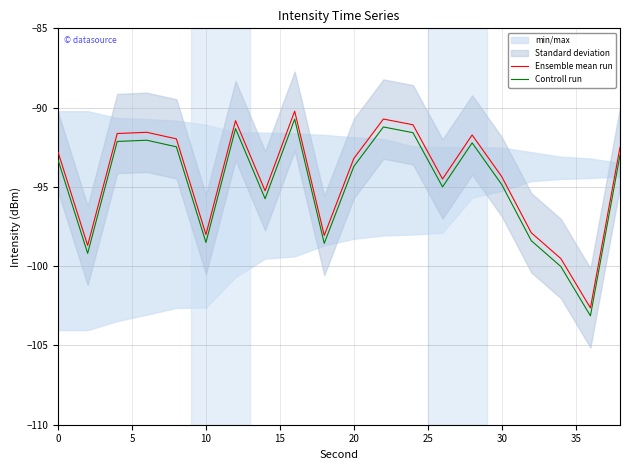

What is the smallest value displayed?

-103.1